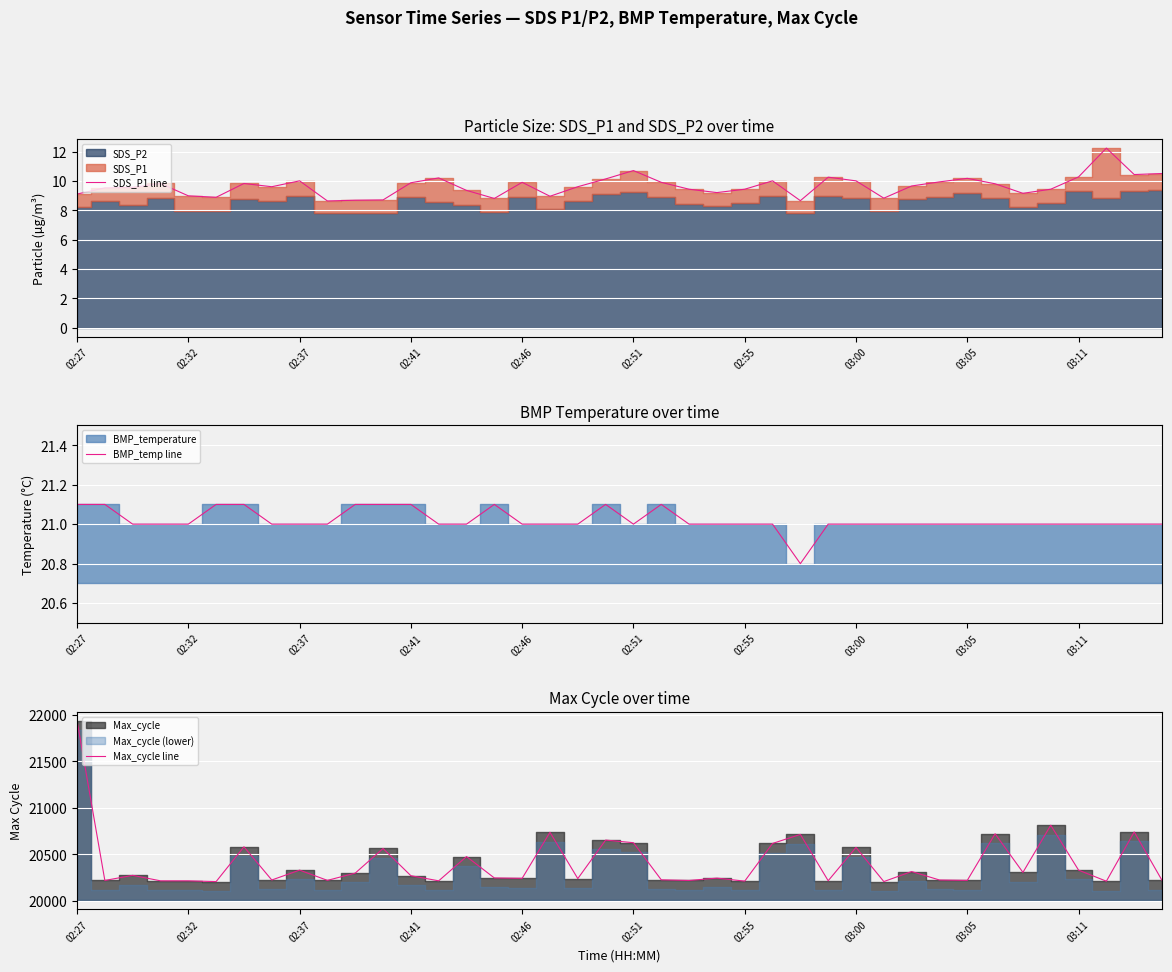

Is it true that Max_cycle line equals 20563.0 at 11?

True